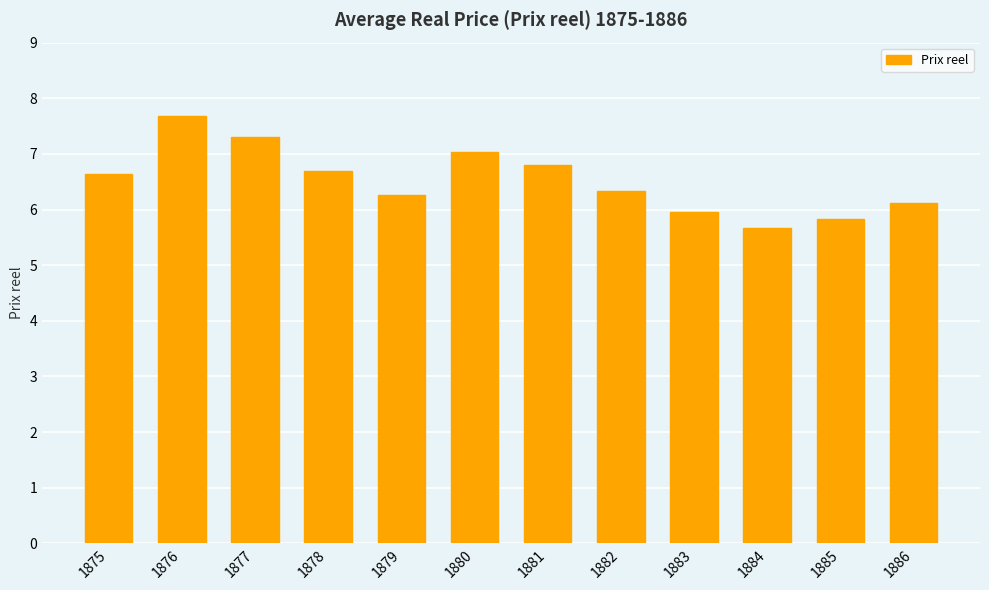

What is the change in value from 1878 to 1884?

-1.0